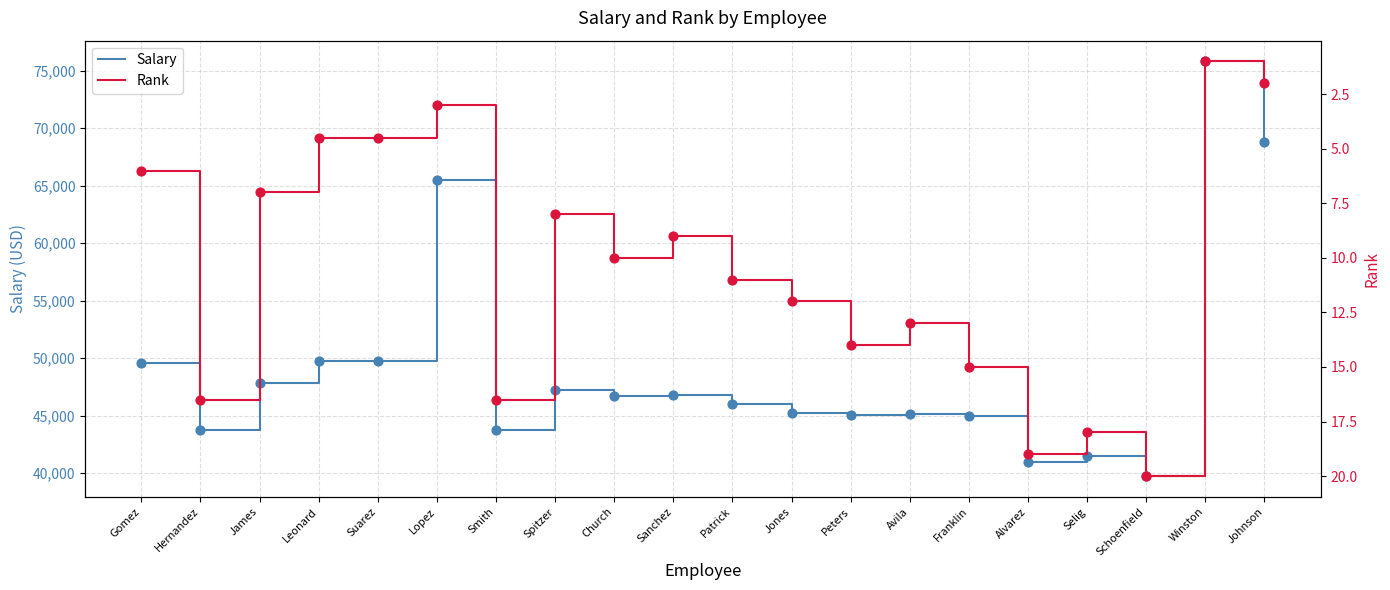

What are all the series names shown in the legend?

Salary, Rank